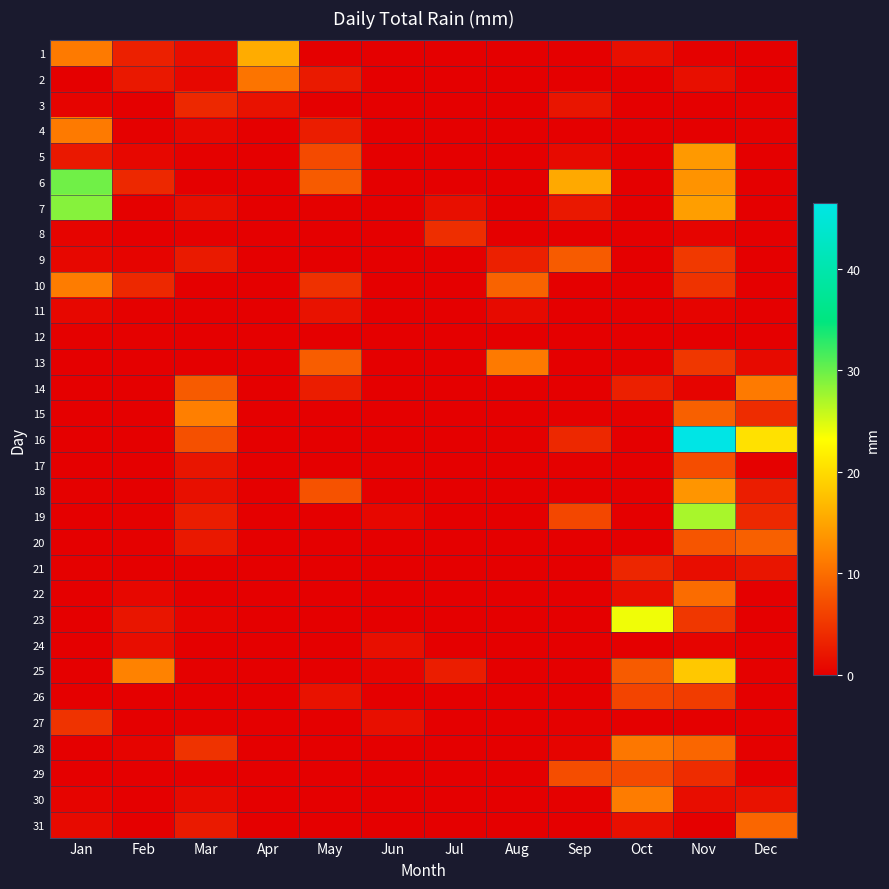

Reading left to right, extract all data points from this chart.

1: Jan=11.2	Feb=3.0	Mar=1.3	Apr=15.8	May=0.0	Jun=0.0	Jul=0.0	Aug=0.0	Sep=0.0	Oct=1.5	Nov=0.2	Dec=0.0
2: Jan=0.0	Feb=2.3	Mar=0.8	Apr=10.7	May=2.5	Jun=0.0	Jul=0.0	Aug=0.0	Sep=0.0	Oct=0.0	Nov=1.5	Dec=0.0
3: Jan=0.5	Feb=0.0	Mar=3.8	Apr=1.8	May=0.0	Jun=0.0	Jul=0.0	Aug=0.0	Sep=2.0	Oct=0.0	Nov=0.0	Dec=0.2
4: Jan=11.2	Feb=0.2	Mar=0.8	Apr=0.0	May=2.8	Jun=0.0	Jul=0.0	Aug=0.0	Sep=0.0	Oct=0.0	Nov=0.0	Dec=0.2
5: Jan=2.3	Feb=0.8	Mar=0.2	Apr=0.0	May=6.9	Jun=0.0	Jul=0.0	Aug=0.0	Sep=1.0	Oct=0.0	Nov=14.0	Dec=0.0
6: Jan=29.7	Feb=3.8	Mar=0.0	Apr=0.0	May=8.4	Jun=0.0	Jul=0.0	Aug=0.0	Sep=15.5	Oct=0.0	Nov=13.5	Dec=0.0
7: Jan=28.7	Feb=0.2	Mar=1.3	Apr=0.0	May=0.2	Jun=0.0	Jul=1.5	Aug=0.0	Sep=2.3	Oct=0.0	Nov=14.5	Dec=0.0
8: Jan=0.5	Feb=0.0	Mar=0.2	Apr=0.0	May=0.0	Jun=0.0	Jul=4.3	Aug=0.0	Sep=0.0	Oct=0.0	Nov=0.5	Dec=0.0
9: Jan=0.8	Feb=0.5	Mar=2.5	Apr=0.0	May=0.0	Jun=0.0	Jul=0.0	Aug=3.0	Sep=8.4	Oct=0.0	Nov=5.3	Dec=0.0
10: Jan=11.4	Feb=3.8	Mar=0.0	Apr=0.0	May=4.6	Jun=0.0	Jul=0.0	Aug=9.1	Sep=0.0	Oct=0.0	Nov=4.8	Dec=0.0
11: Jan=0.8	Feb=0.2	Mar=0.0	Apr=0.0	May=1.8	Jun=0.0	Jul=0.0	Aug=1.0	Sep=0.0	Oct=0.0	Nov=0.5	Dec=0.0
12: Jan=0.2	Feb=0.2	Mar=0.0	Apr=0.0	May=0.0	Jun=0.0	Jul=0.0	Aug=0.0	Sep=0.0	Oct=0.0	Nov=0.0	Dec=0.0
13: Jan=0.0	Feb=0.0	Mar=0.0	Apr=0.0	May=8.6	Jun=0.0	Jul=0.0	Aug=11.2	Sep=0.0	Oct=0.2	Nov=5.1	Dec=1.0
14: Jan=0.0	Feb=0.0	Mar=8.4	Apr=0.0	May=2.8	Jun=0.0	Jul=0.0	Aug=0.0	Sep=0.0	Oct=3.0	Nov=0.5	Dec=11.2
15: Jan=0.0	Feb=0.0	Mar=11.7	Apr=0.0	May=0.0	Jun=0.0	Jul=0.0	Aug=0.0	Sep=0.2	Oct=0.2	Nov=8.9	Dec=4.1
16: Jan=0.0	Feb=0.0	Mar=7.4	Apr=0.0	May=0.0	Jun=0.0	Jul=0.0	Aug=0.2	Sep=3.8	Oct=0.0	Nov=46.5	Dec=20.6
17: Jan=0.0	Feb=0.0	Mar=2.0	Apr=0.0	May=0.0	Jun=0.2	Jul=0.0	Aug=0.0	Sep=0.2	Oct=0.0	Nov=7.1	Dec=0.2
18: Jan=0.2	Feb=0.0	Mar=1.5	Apr=0.0	May=7.6	Jun=0.0	Jul=0.0	Aug=0.0	Sep=0.0	Oct=0.0	Nov=13.7	Dec=2.8
19: Jan=0.0	Feb=0.2	Mar=2.8	Apr=0.0	May=0.0	Jun=0.8	Jul=0.0	Aug=0.0	Sep=6.6	Oct=0.0	Nov=27.2	Dec=3.8
20: Jan=0.0	Feb=0.2	Mar=2.3	Apr=0.0	May=0.0	Jun=0.0	Jul=0.0	Aug=0.0	Sep=0.0	Oct=0.0	Nov=7.9	Dec=8.9
21: Jan=0.2	Feb=0.0	Mar=0.0	Apr=0.0	May=0.0	Jun=0.0	Jul=0.0	Aug=0.0	Sep=0.0	Oct=3.6	Nov=1.3	Dec=2.0
22: Jan=0.0	Feb=0.8	Mar=0.0	Apr=0.0	May=0.0	Jun=0.0	Jul=0.0	Aug=0.0	Sep=0.0	Oct=1.5	Nov=9.9	Dec=0.0
23: Jan=0.0	Feb=2.0	Mar=0.5	Apr=0.0	May=0.0	Jun=0.0	Jul=0.0	Aug=0.0	Sep=0.0	Oct=23.9	Nov=5.1	Dec=0.0
24: Jan=0.0	Feb=1.3	Mar=0.0	Apr=0.0	May=0.0	Jun=1.5	Jul=0.0	Aug=0.0	Sep=0.0	Oct=0.0	Nov=0.5	Dec=0.0
25: Jan=0.0	Feb=11.9	Mar=0.2	Apr=0.0	May=0.0	Jun=0.5	Jul=2.8	Aug=0.0	Sep=0.0	Oct=8.4	Nov=18.3	Dec=0.2
26: Jan=0.0	Feb=0.0	Mar=0.0	Apr=0.0	May=1.8	Jun=0.0	Jul=0.0	Aug=0.0	Sep=0.0	Oct=6.3	Nov=5.6	Dec=0.0
27: Jan=4.8	Feb=0.0	Mar=0.2	Apr=0.0	May=0.0	Jun=1.5	Jul=0.0	Aug=0.0	Sep=0.2	Oct=0.0	Nov=0.0	Dec=0.0
28: Jan=0.0	Feb=0.5	Mar=4.8	Apr=0.0	May=0.0	Jun=0.0	Jul=0.0	Aug=0.0	Sep=0.5	Oct=10.9	Nov=9.4	Dec=0.2
29: Jan=0.0	Feb=0.0	Mar=0.0	Apr=0.0	May=0.0	Jun=0.0	Jul=0.0	Aug=0.0	Sep=7.1	Oct=6.9	Nov=4.1	Dec=0.0
30: Jan=0.5	Feb=0.0	Mar=1.0	Apr=0.0	May=0.0	Jun=0.0	Jul=0.0	Aug=0.0	Sep=0.2	Oct=11.4	Nov=1.3	Dec=1.8
31: Jan=1.0	Feb=0.0	Mar=2.5	Apr=0.0	May=0.0	Jun=0.0	Jul=0.0	Aug=0.0	Sep=0.0	Oct=1.5	Nov=0.0	Dec=9.4